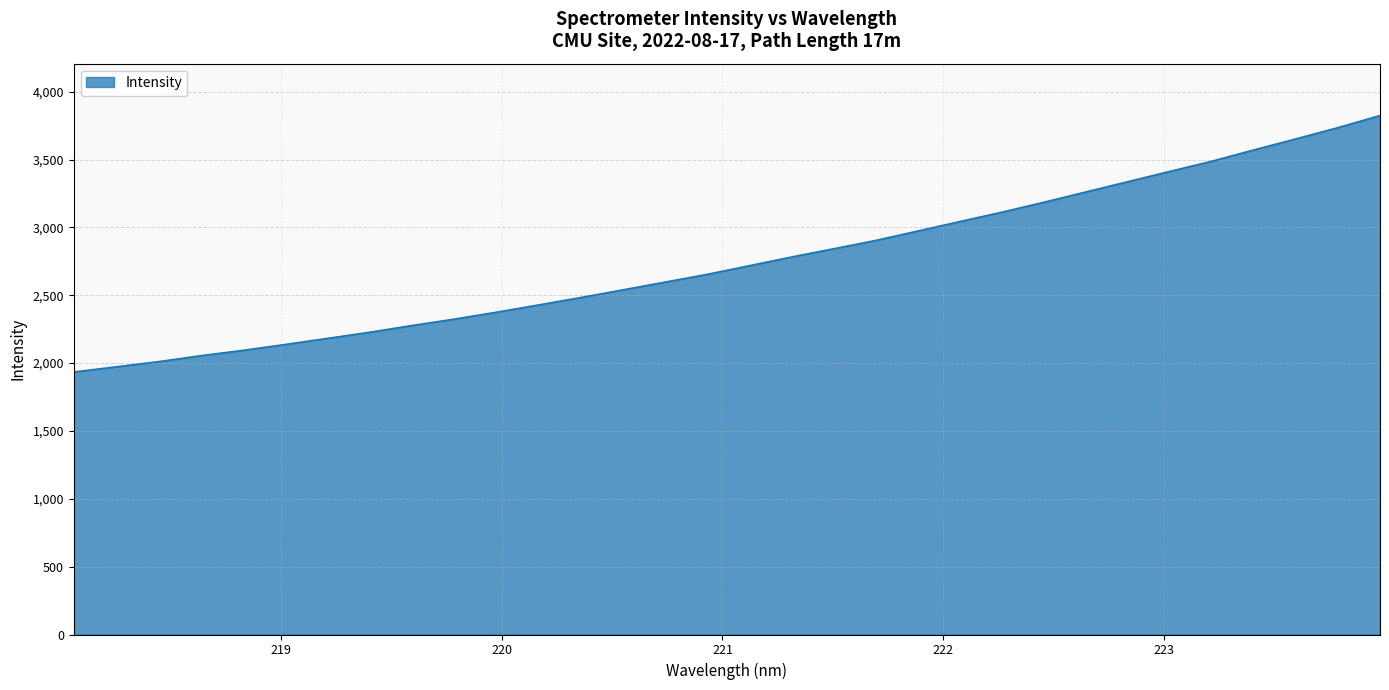

Reading right to left, transcribe all the data shown in this chart.

3824.4	3735.5	3652.3	3570.9	3487.6	3412.4	3336.5	3260.6	3184.3	3111.1	3042.0	2972.0	2902.6	2841.4	2780.5	2716.4	2652.8	2595.8	2538.5	2482.2	2427.6	2374.1	2323.1	2276.2	2226.6	2181.8	2136.9	2093.6	2054.2	2010.5	1972.4	1934.7